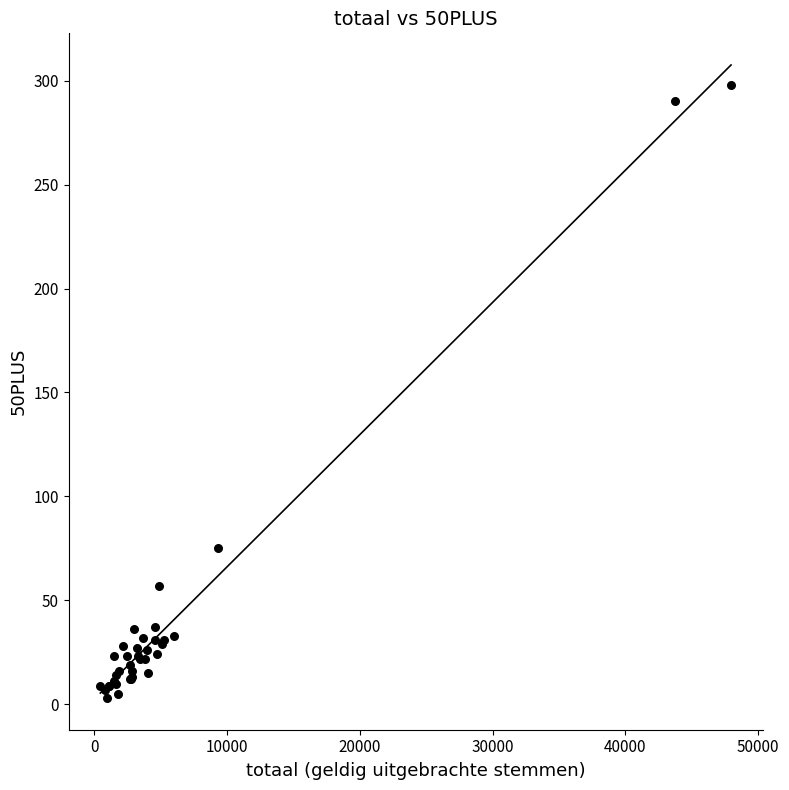

What Y value in the scatter plot is closest to 150?

75